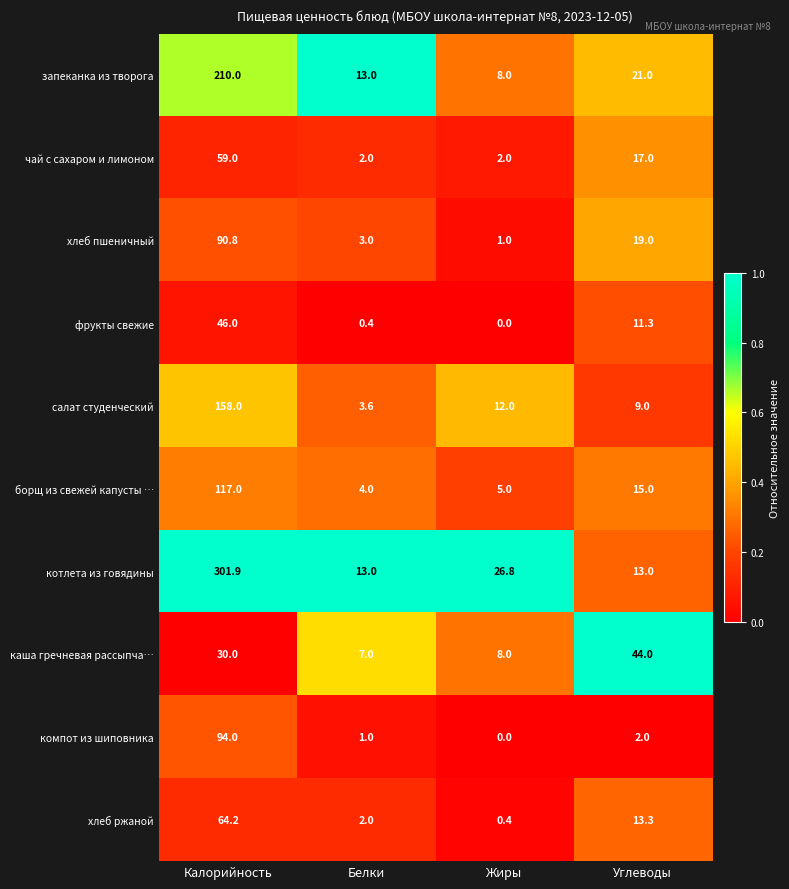

At how many categories does at least one series exceed 16?

3